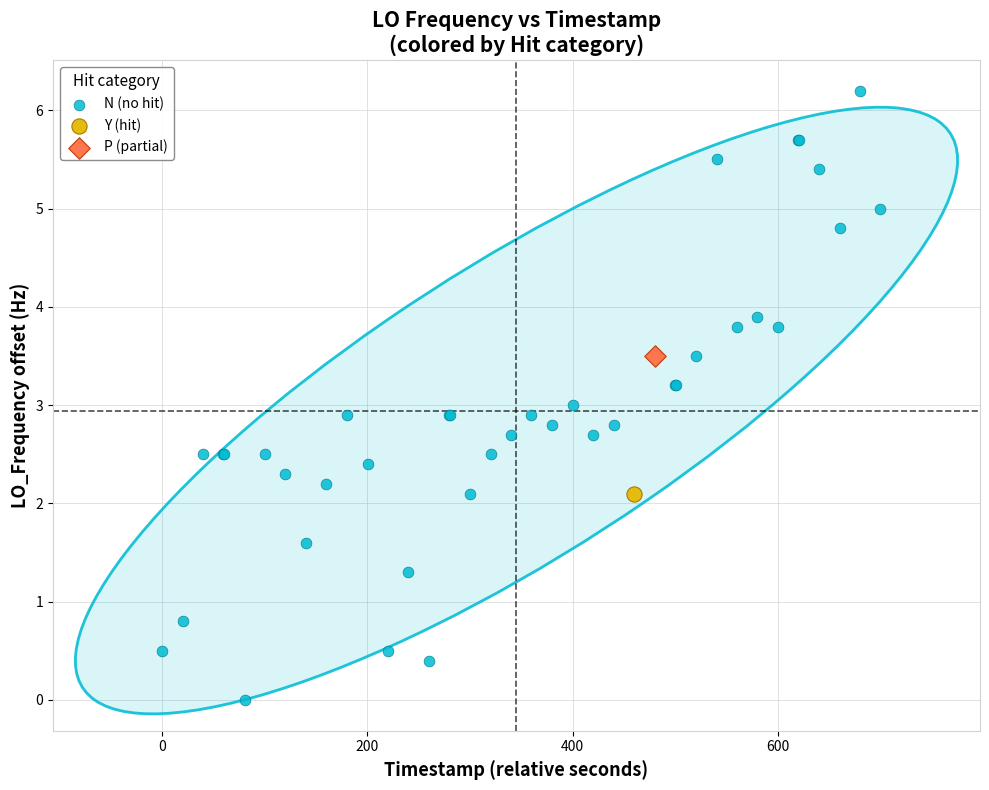

What are all the series names shown in the legend?

N (no hit), Y (hit), P (partial)